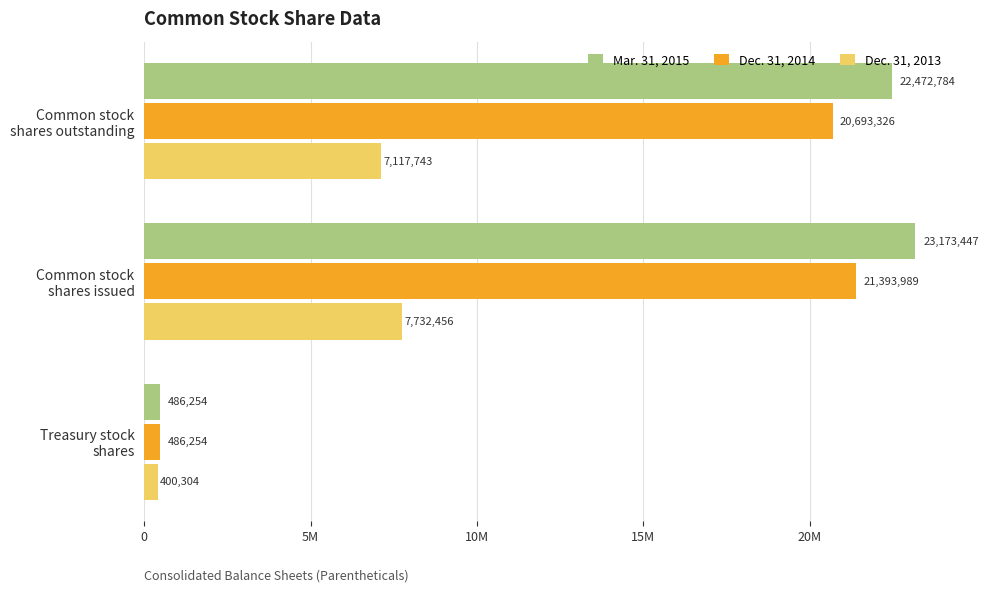

What are all the series names shown in the legend?

Mar. 31, 2015, Dec. 31, 2014, Dec. 31, 2013